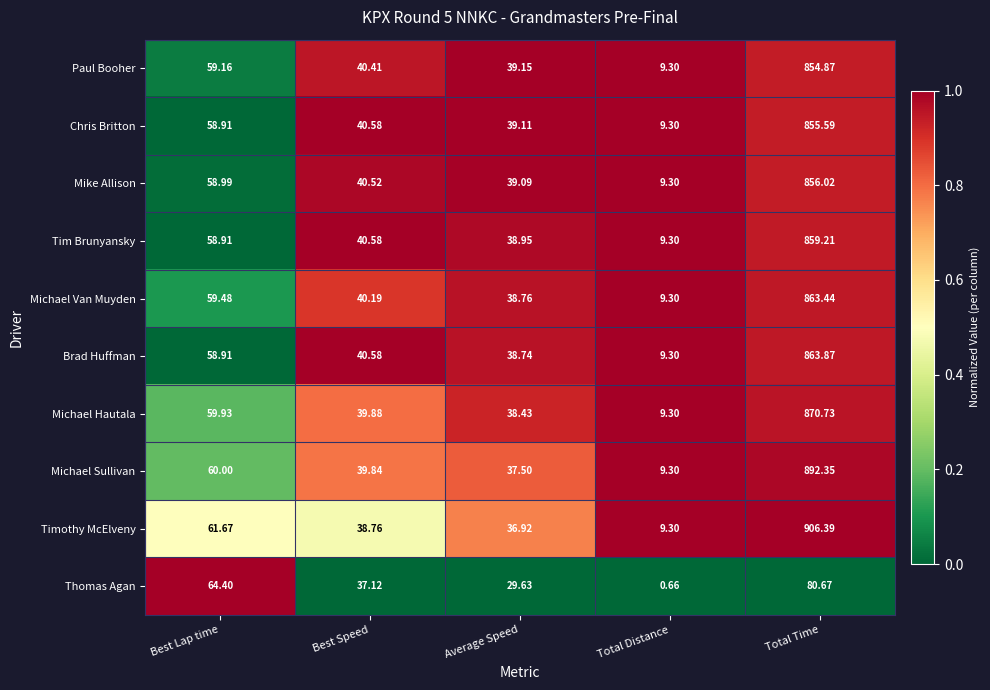

At which category does the chart reach its peak across all series?

Total Time